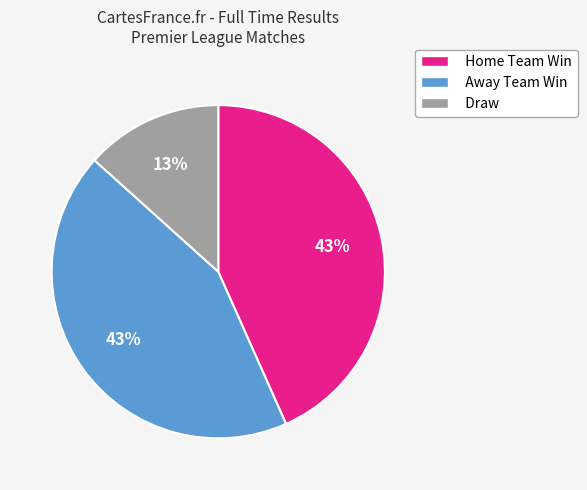

Is it true that Home Team Win is 43% of the pie?

True